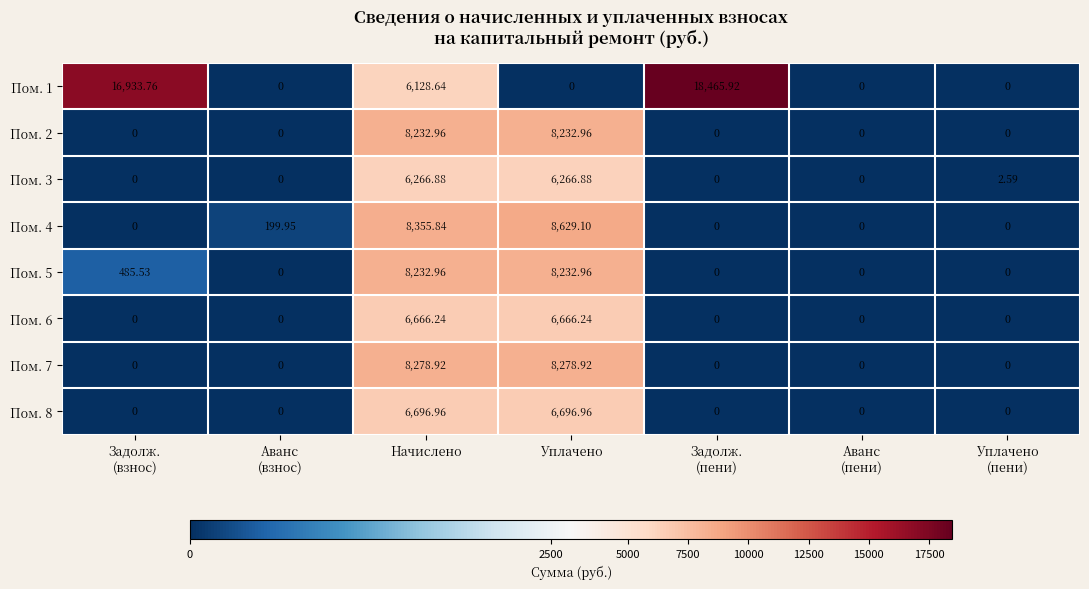

At which category is the sum across all series the highest?

Начислено